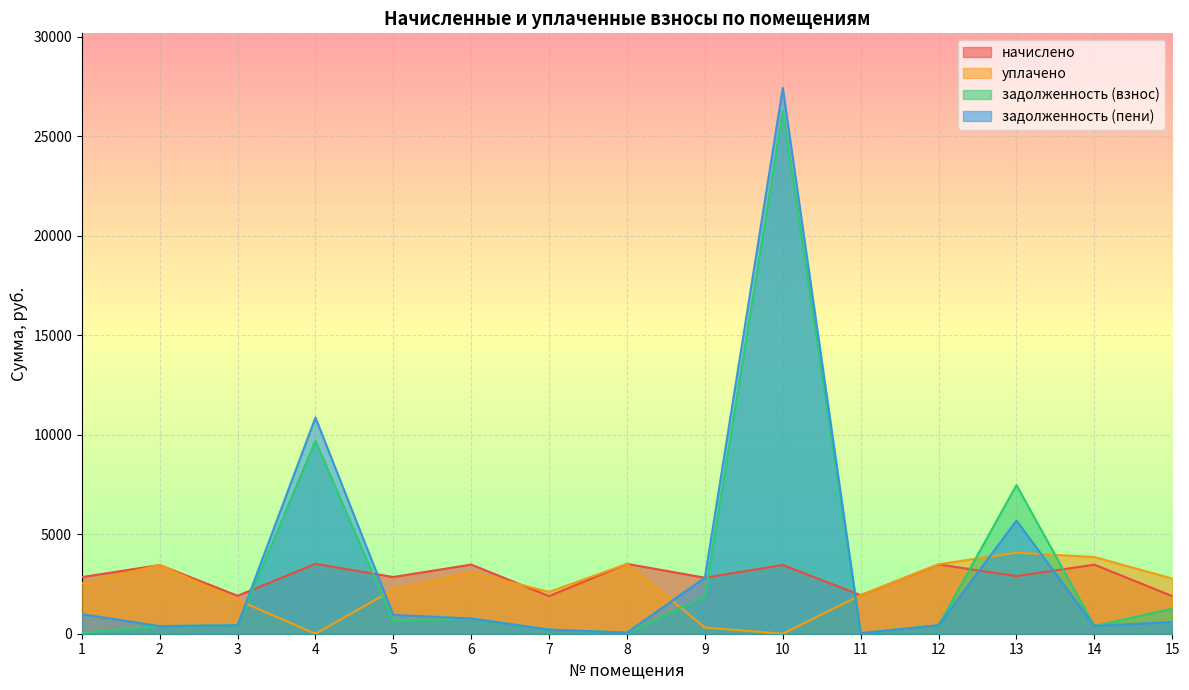

Which series has the largest range (max minus min)?

задолженность (пени)